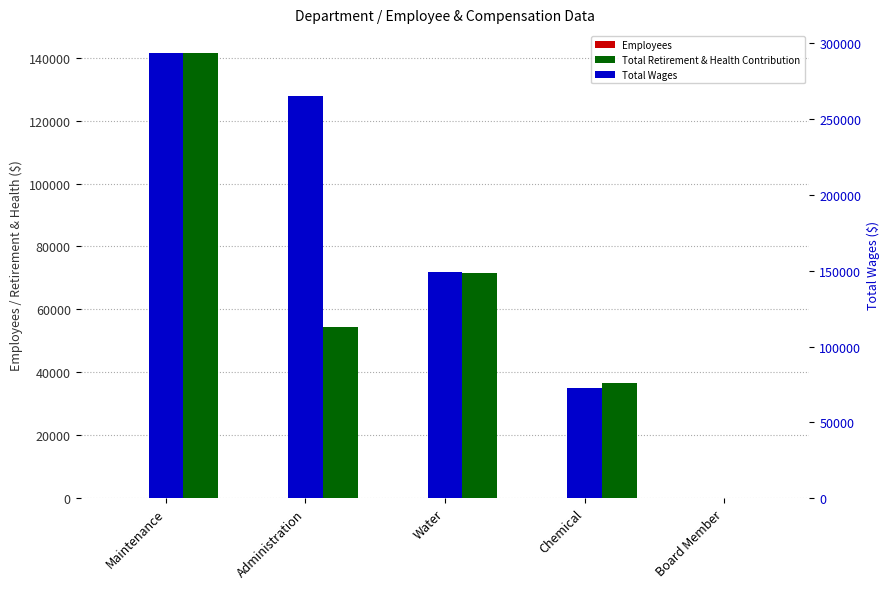

Reading right to left, extract all data points from this chart.

Employees: 5	1	2	3	7
Total Retirement & Health Contribution: 0	36501	71610	54459	141349
Total Wages: 0	72608	149143	265499	293356